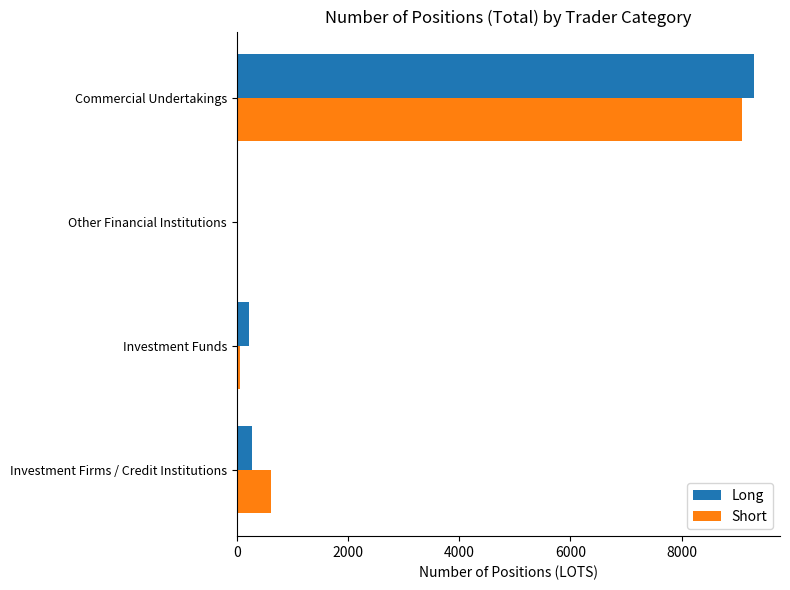

Is it true that Long equals 277.0 at Investment Firms / Credit Institutions?

True